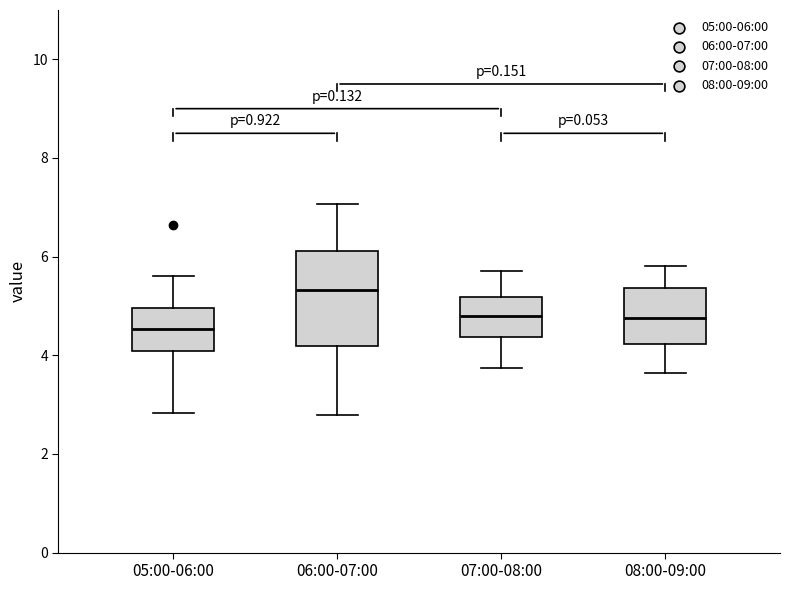

Which box is the tallest, from its lower edge to its upper edge?

06:00-07:00